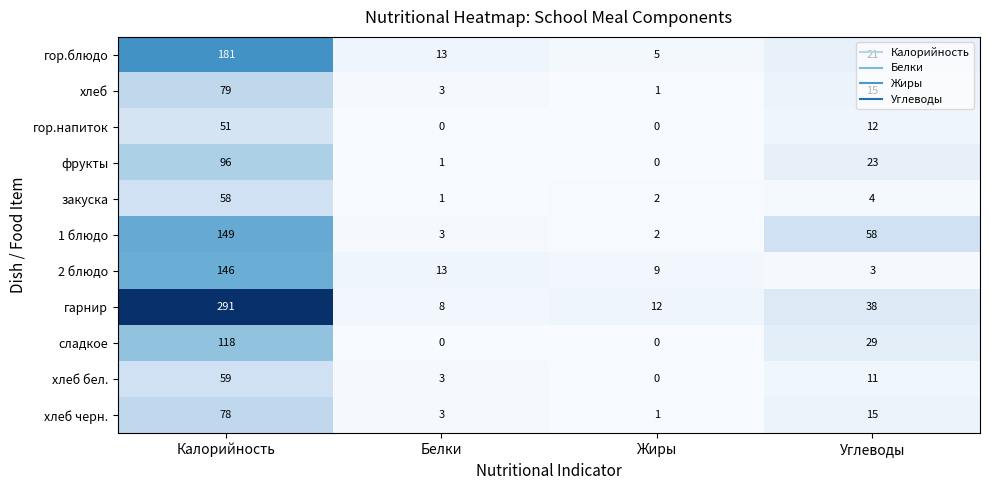

At which label does хлеб бел. first exceed 11?

Калорийность